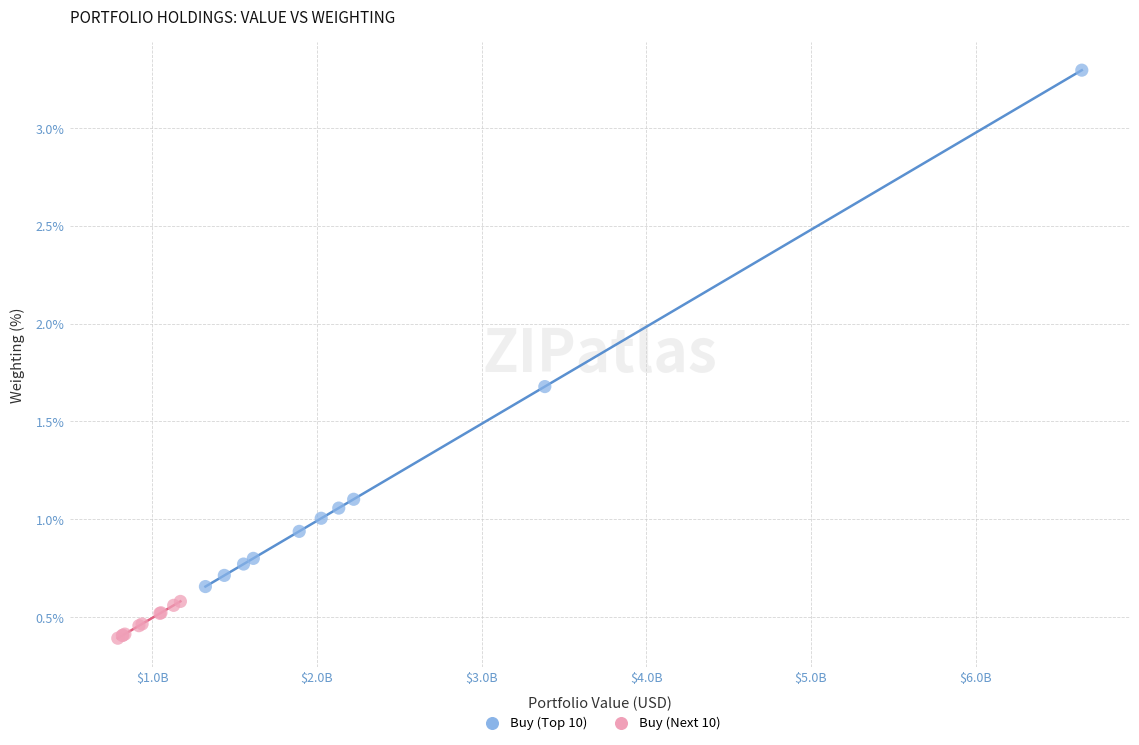

Which series reaches the minimum Y coordinate?

Buy (Next 10)